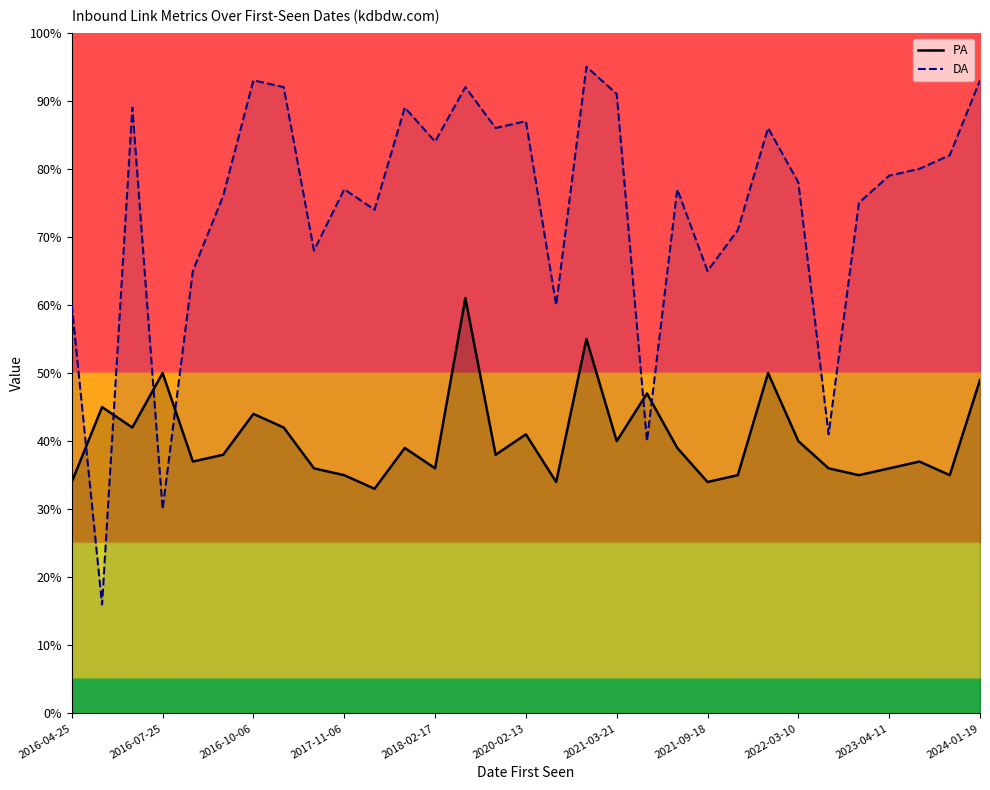

Rank the series by their maximum value, from lowest to highest.

PA (line), DA (line)